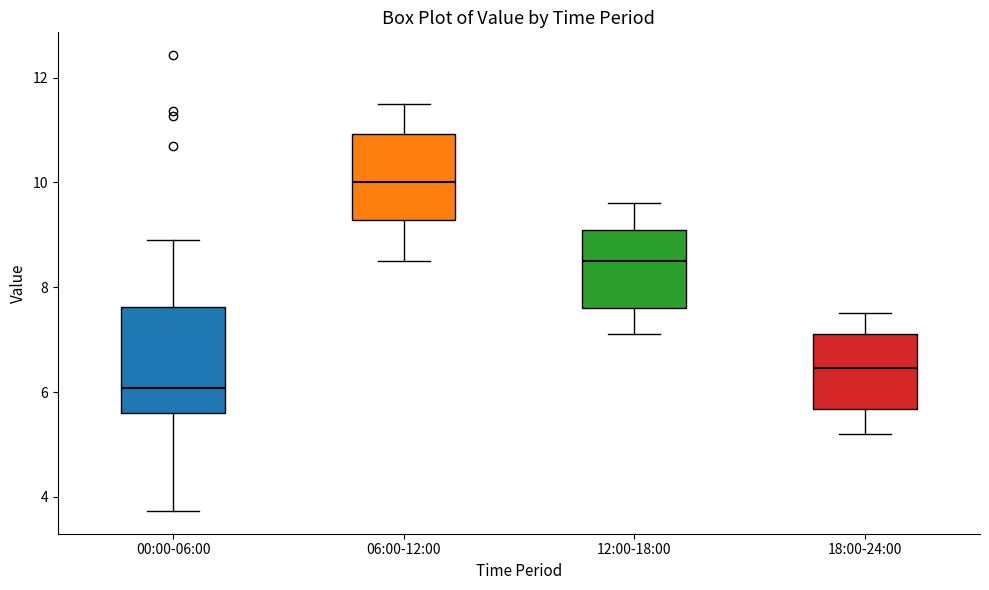

Reading left to right, transcribe this box plot: for each box, give where its median line is, the range the box spans, and where its two whiskers end, as read against the y-axis. The values are not printed on the chart, so give them approximately, as read against the axis.

00:00-06:00: median 6.0, box 5.6 to 7.6, whiskers 3.8 to 9.0
06:00-12:00: median 10.0, box 9.2 to 11.0, whiskers 8.6 to 11.6
12:00-18:00: median 8.6, box 7.6 to 9.2, whiskers 7.2 to 9.6
18:00-24:00: median 6.4, box 5.6 to 7.2, whiskers 5.2 to 7.6